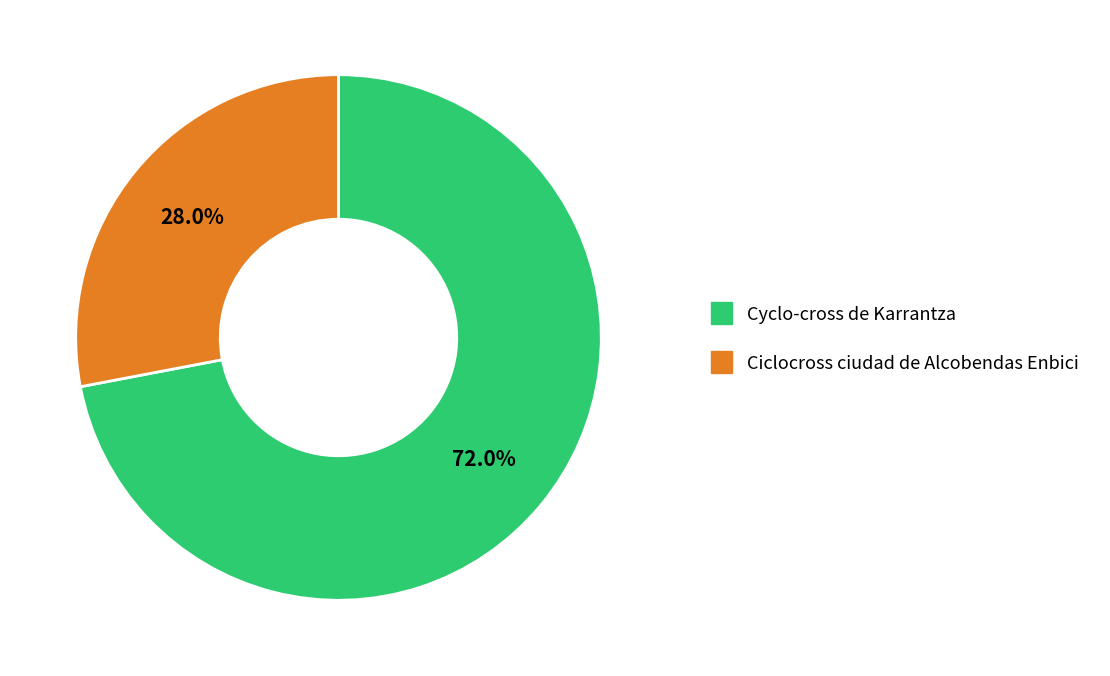

True or false: Cyclo-cross de Karrantza accounts for 64% of the total.

False